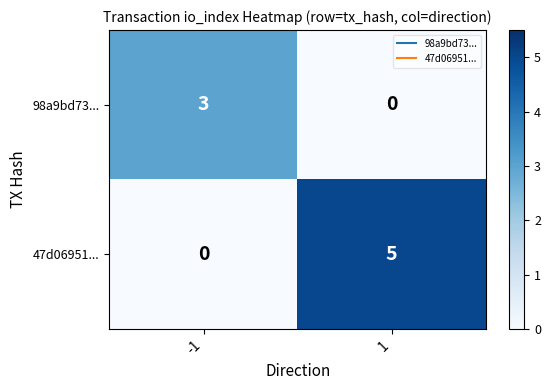

At 1, list the series in order from smallest to largest.

98a9bd73..., 47d06951...